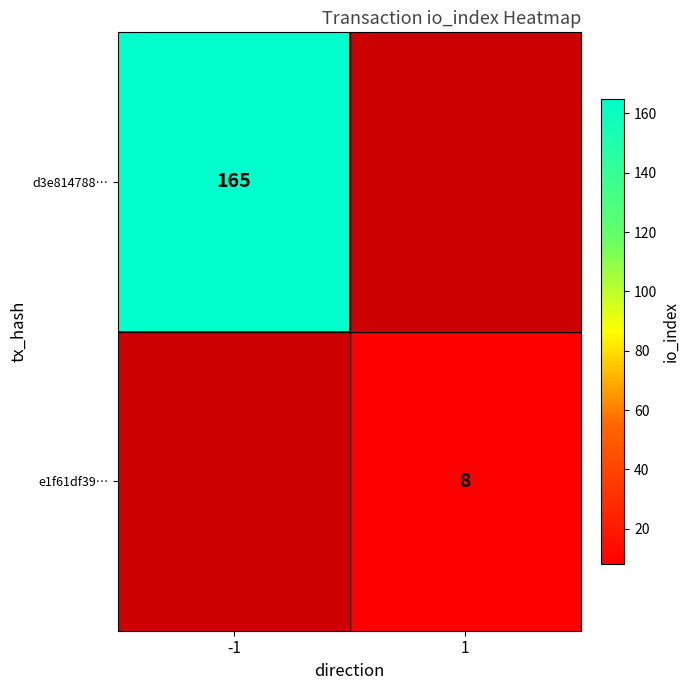

The value of d3e814788… at -1 is 165. True or false?

True